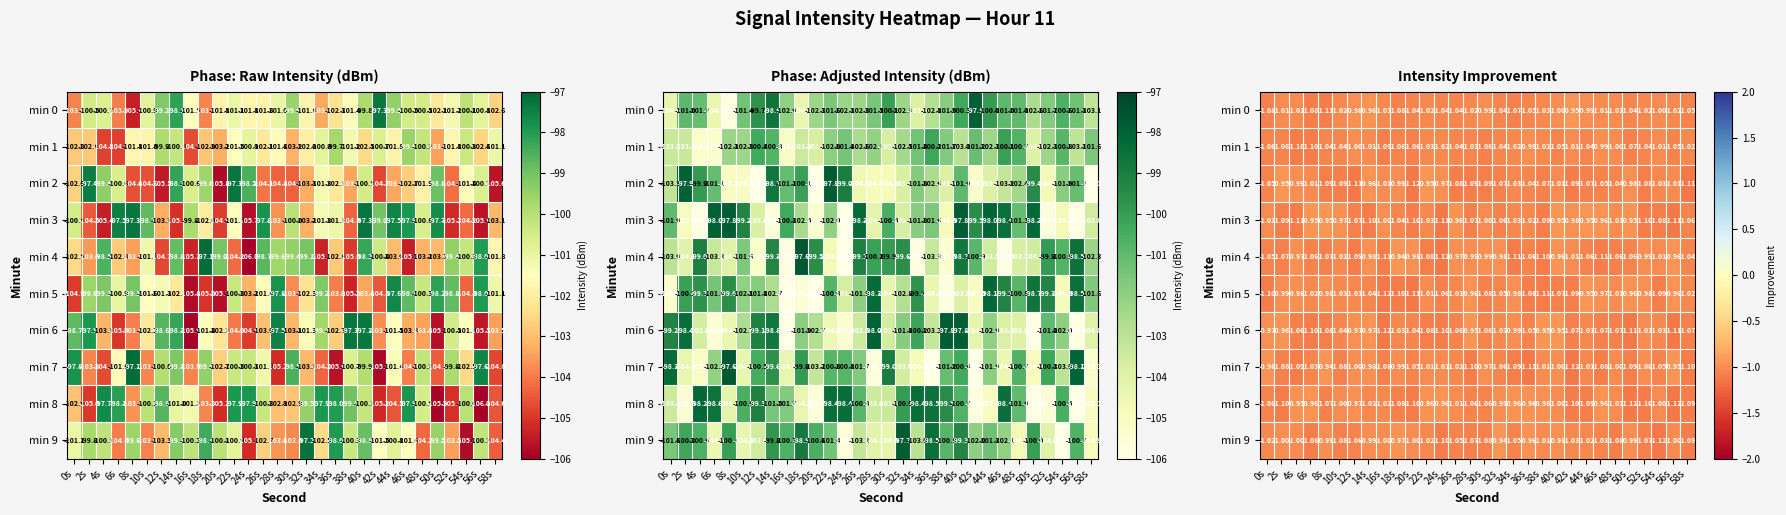

What is the sum of the min 0 values at 52s and 34s?

-2.1